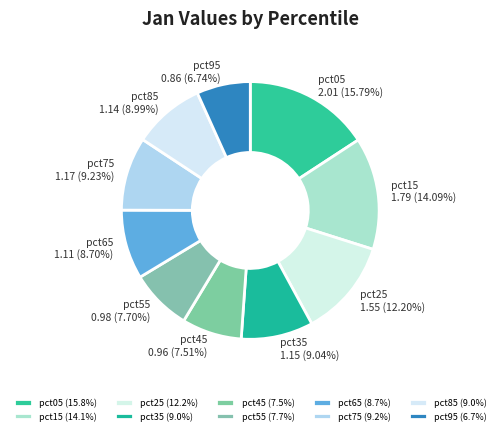

Which has a higher value, pct95 or pct85?

pct85